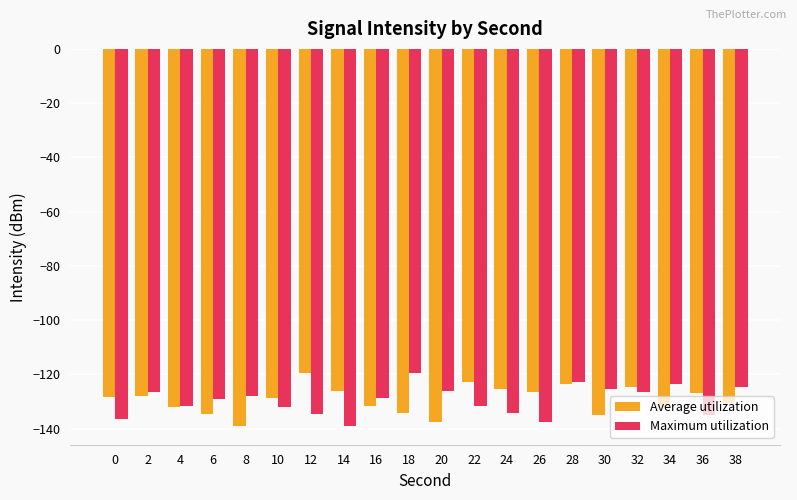

Rank the series at 34 from lowest to highest value.

Average utilization, Maximum utilization